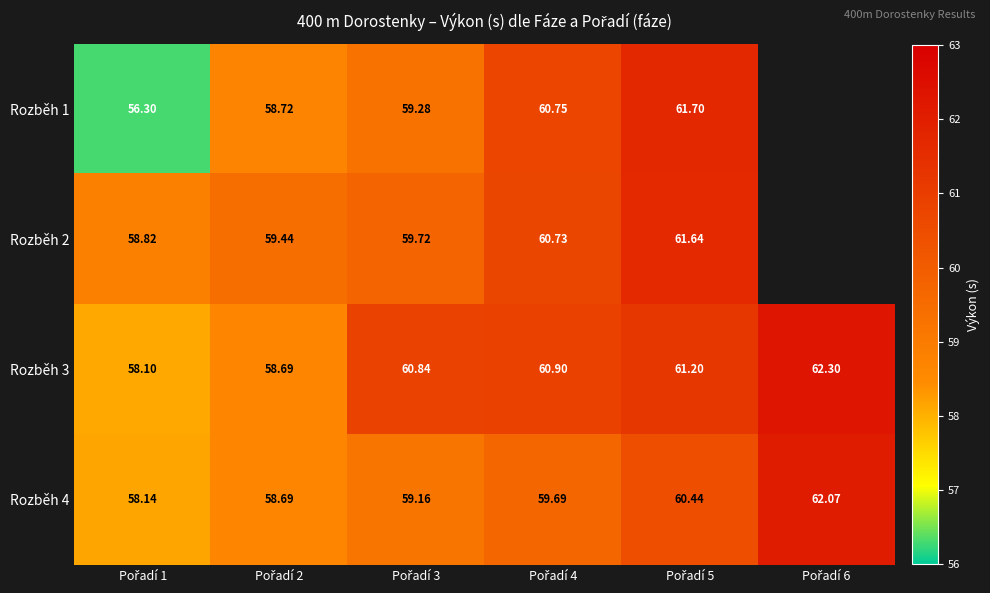

The Rozběh 1 series shows 38.5 at Pořadí 1. True or false?

False